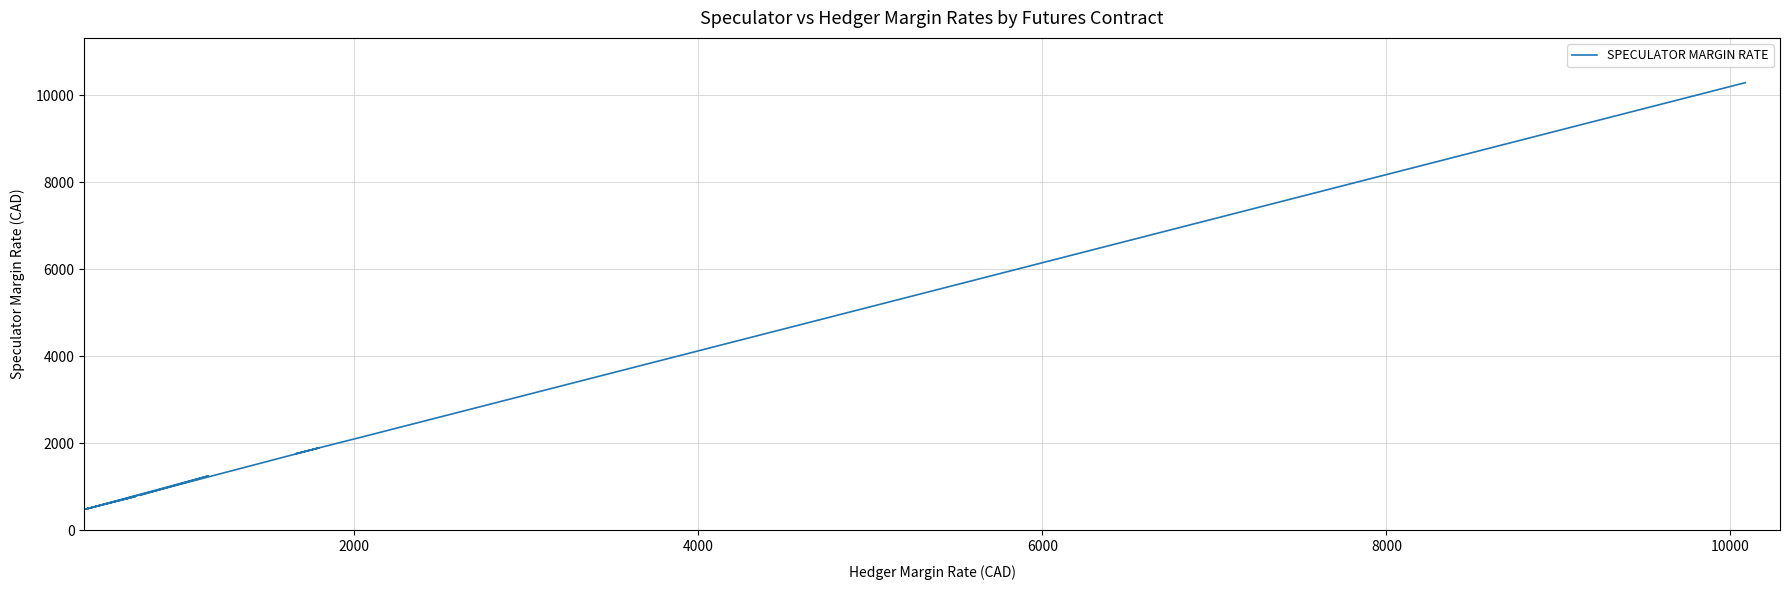

True or false: the data shows 638 at 8.

False